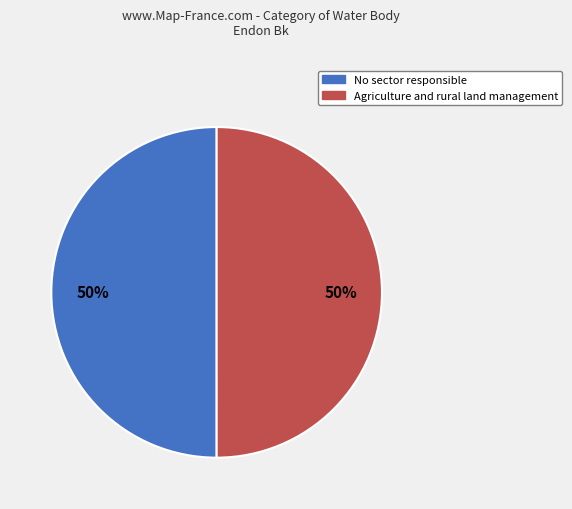

To the nearest percent, what portion does Agriculture and rural land management represent?

50%